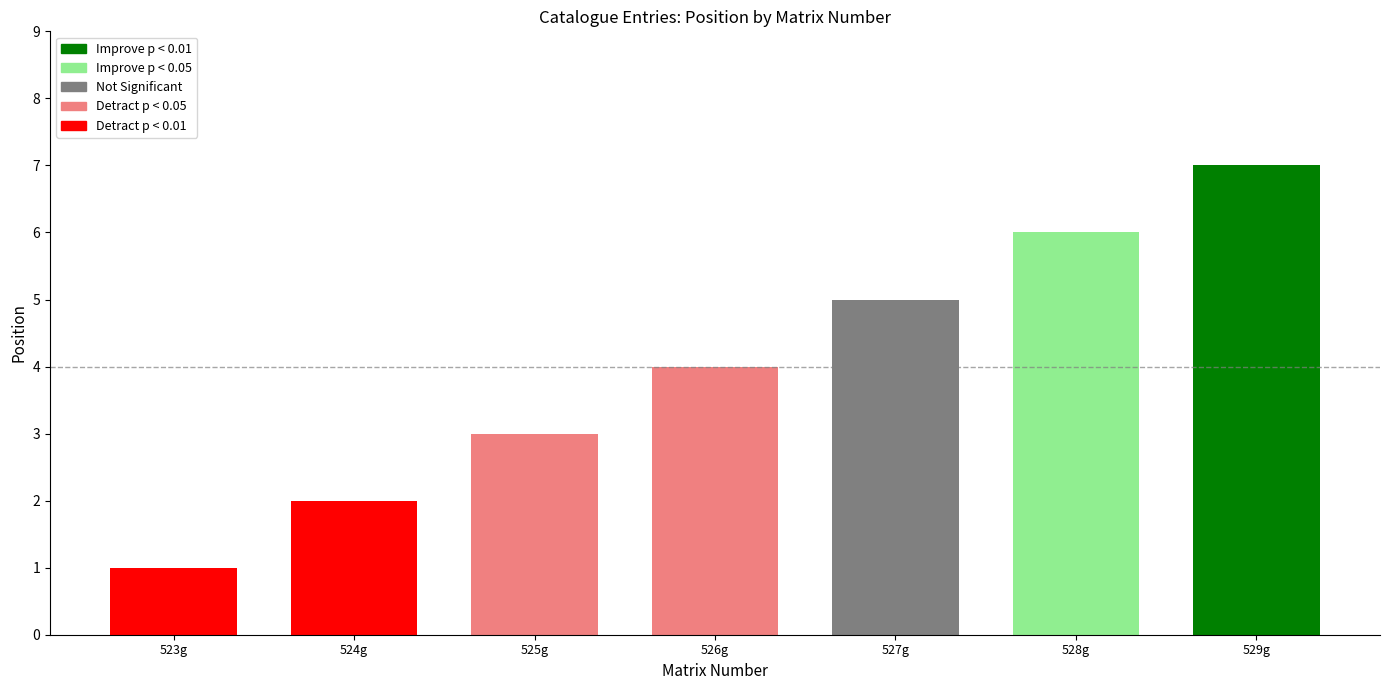

What is the greatest value displayed?

7